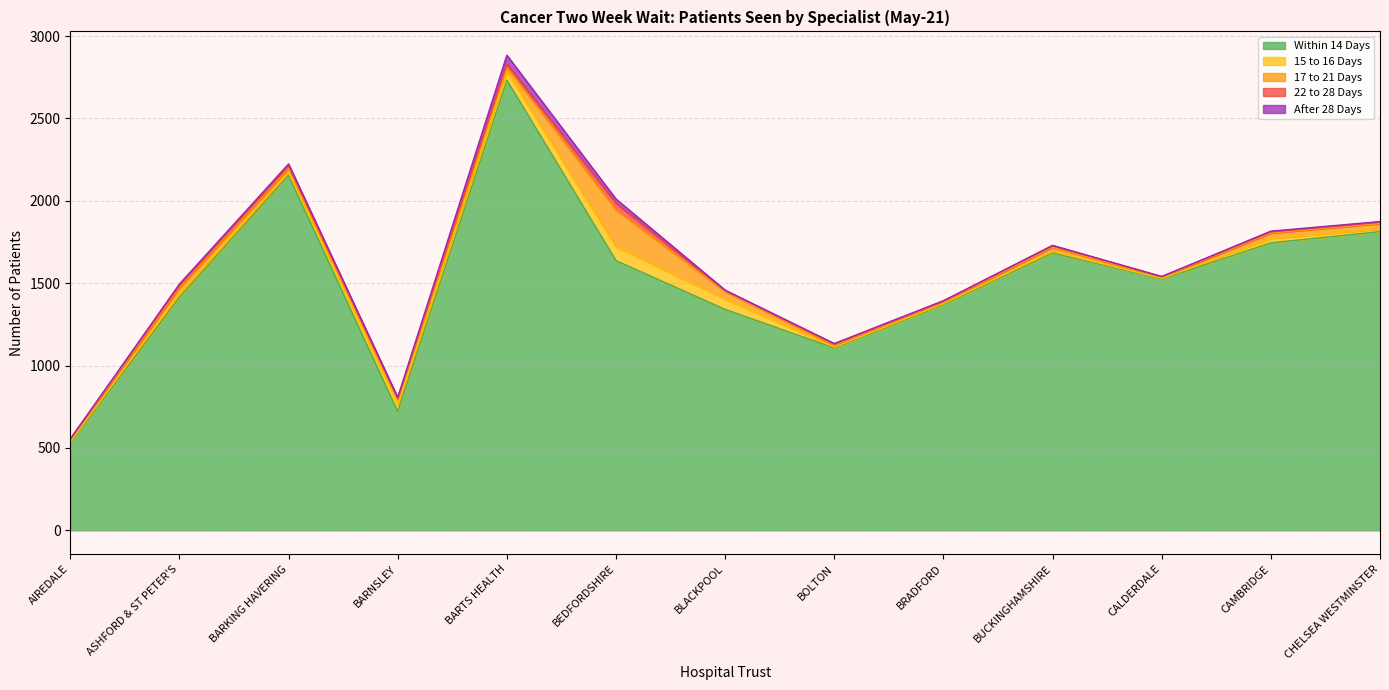

At how many categories does at least one series exceed 2227?

1